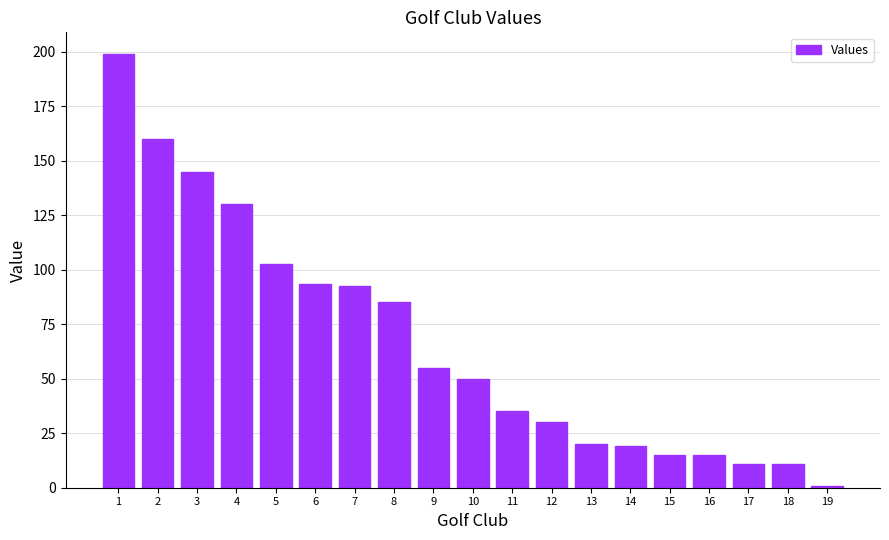

What is the value of the 13th bar from the left?

20.0